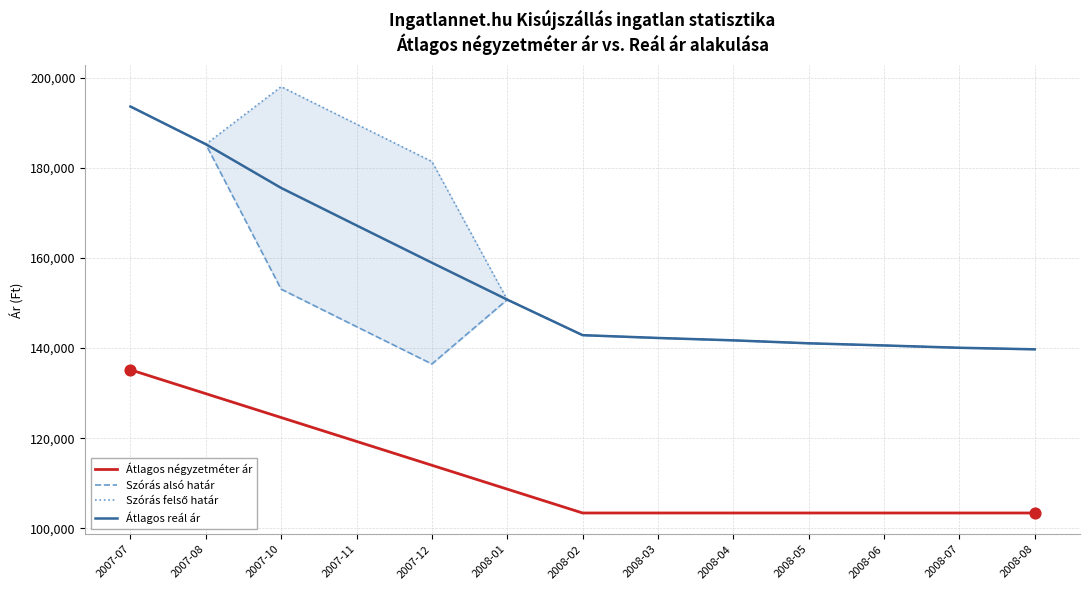

Which series reaches the minimum Y coordinate?

Átlagos négyzetméter ár